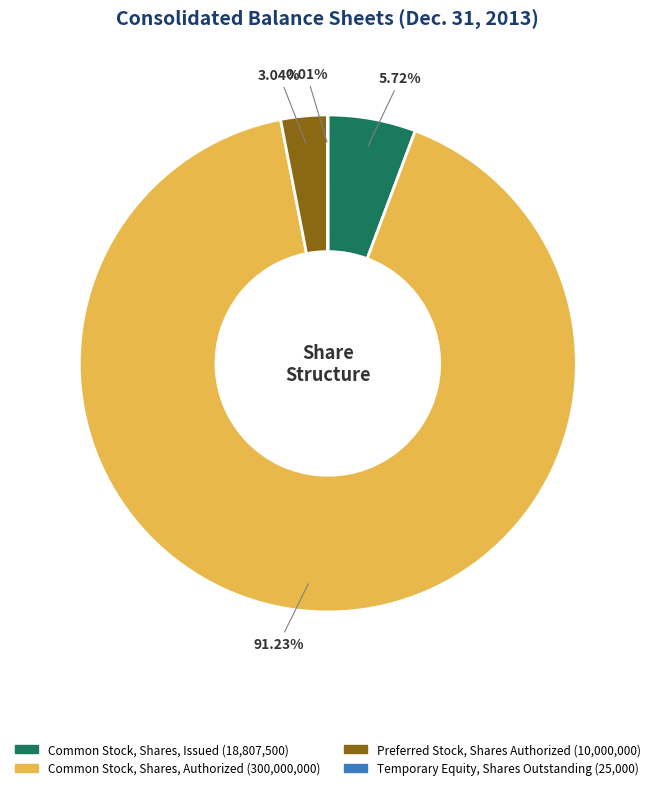

The Common Stock, Shares, Issued slice represents 1% of the pie. True or false?

False